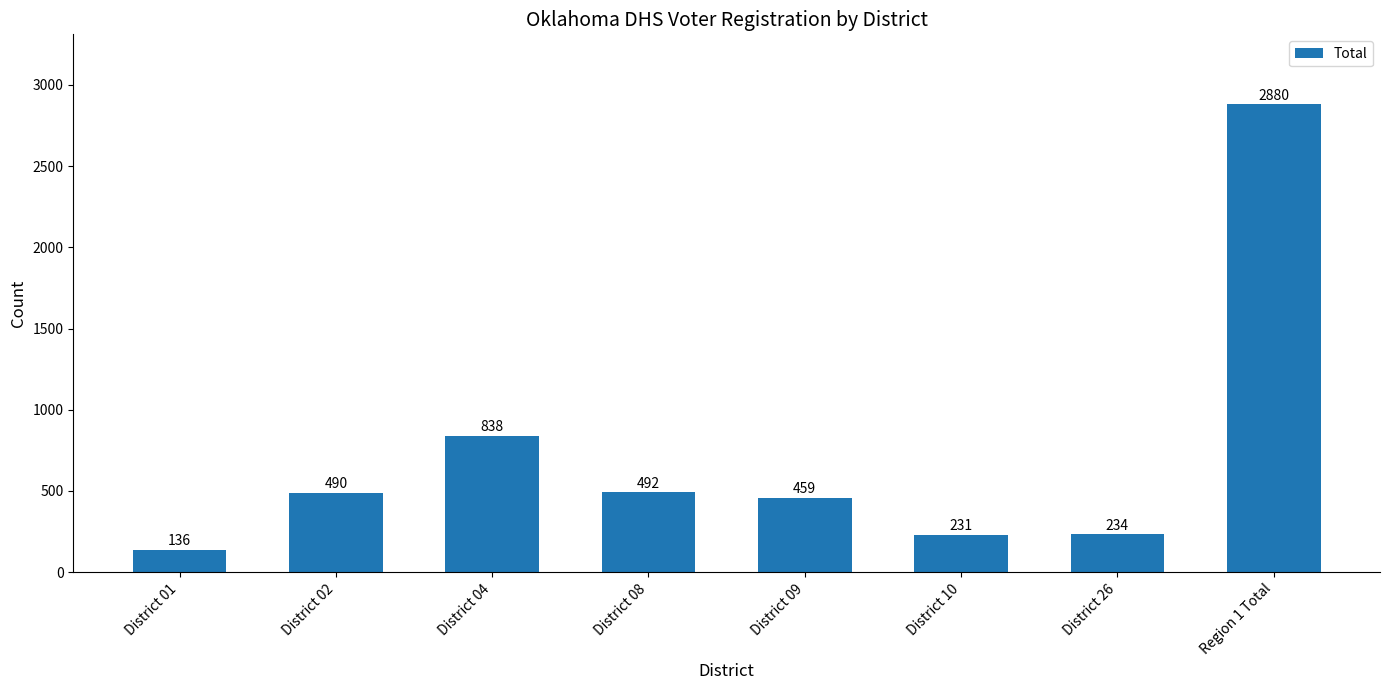

Reading right to left, list all the values displayed in this chart.

2880	234	231	459	492	838	490	136